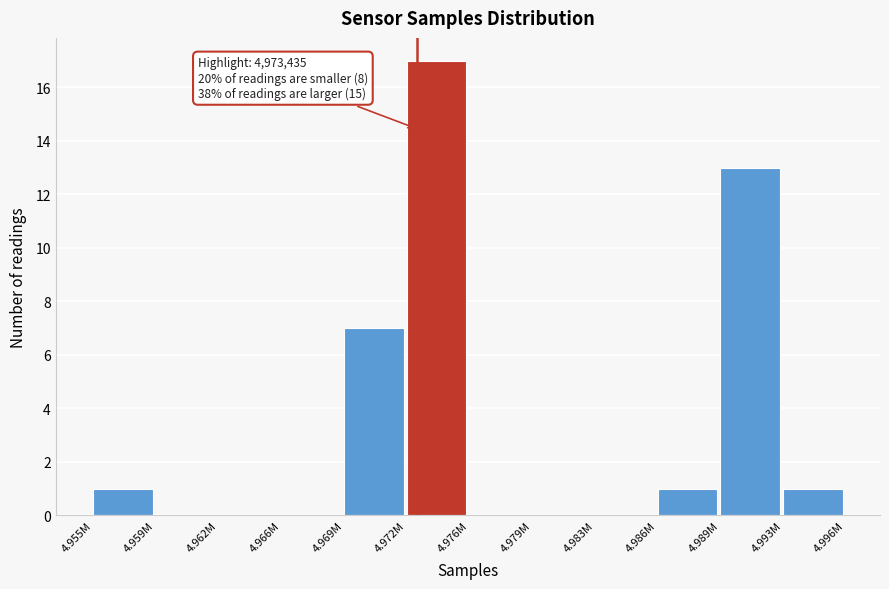

Reading left to right, what are all the values shown in this chart?

4.955M=1	4.959M=0	4.962M=0	4.966M=0	4.969M=7	4.972M=17	4.976M=0	4.979M=0	4.983M=0	4.986M=1	4.989M=13	4.993M=1